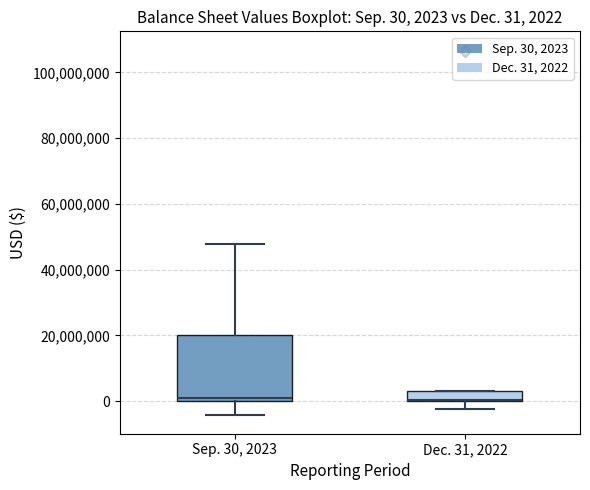

Comparing the boxes themselves (not the whiskers), which one is the tallest?

Sep. 30, 2023